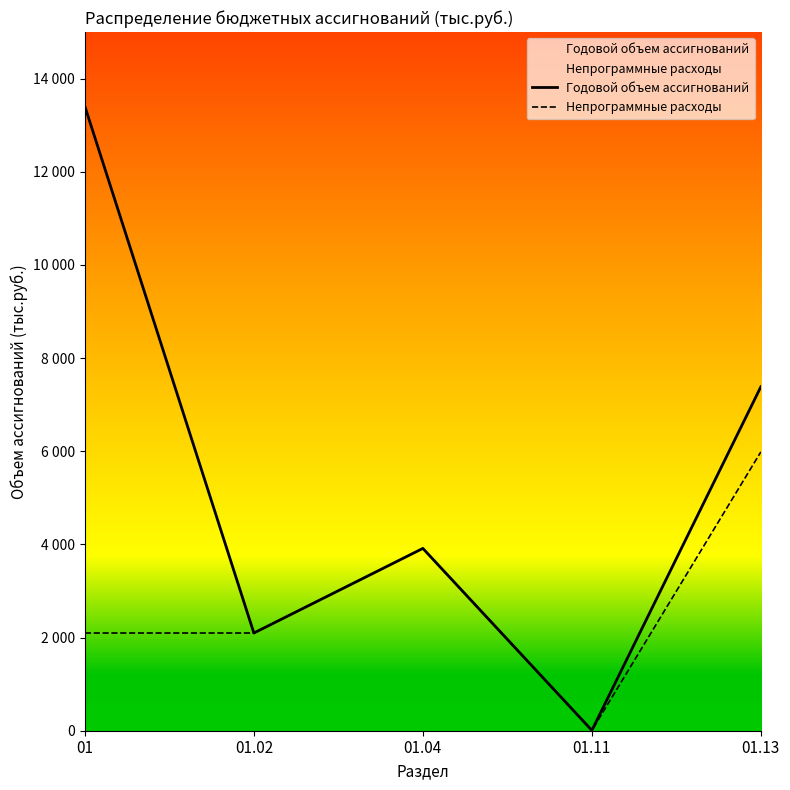

What is the label of the 5th point from the left?

01.13